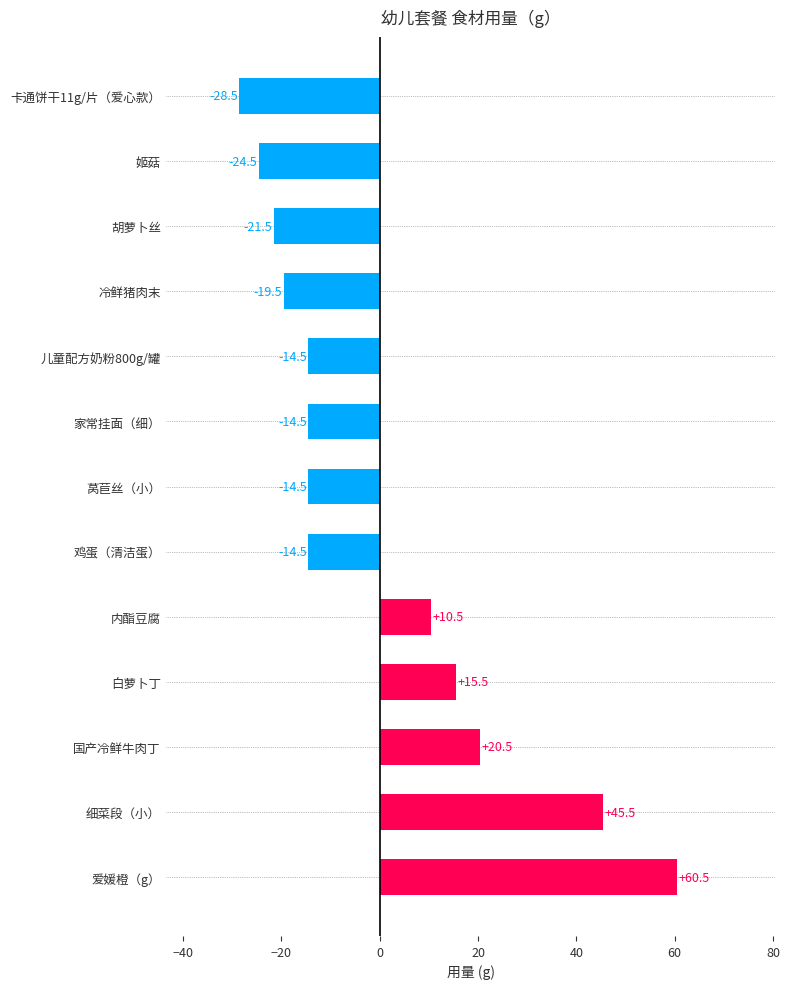

What is the change in value from 国产冷鲜牛肉丁 to 内酯豆腐?

-10.0